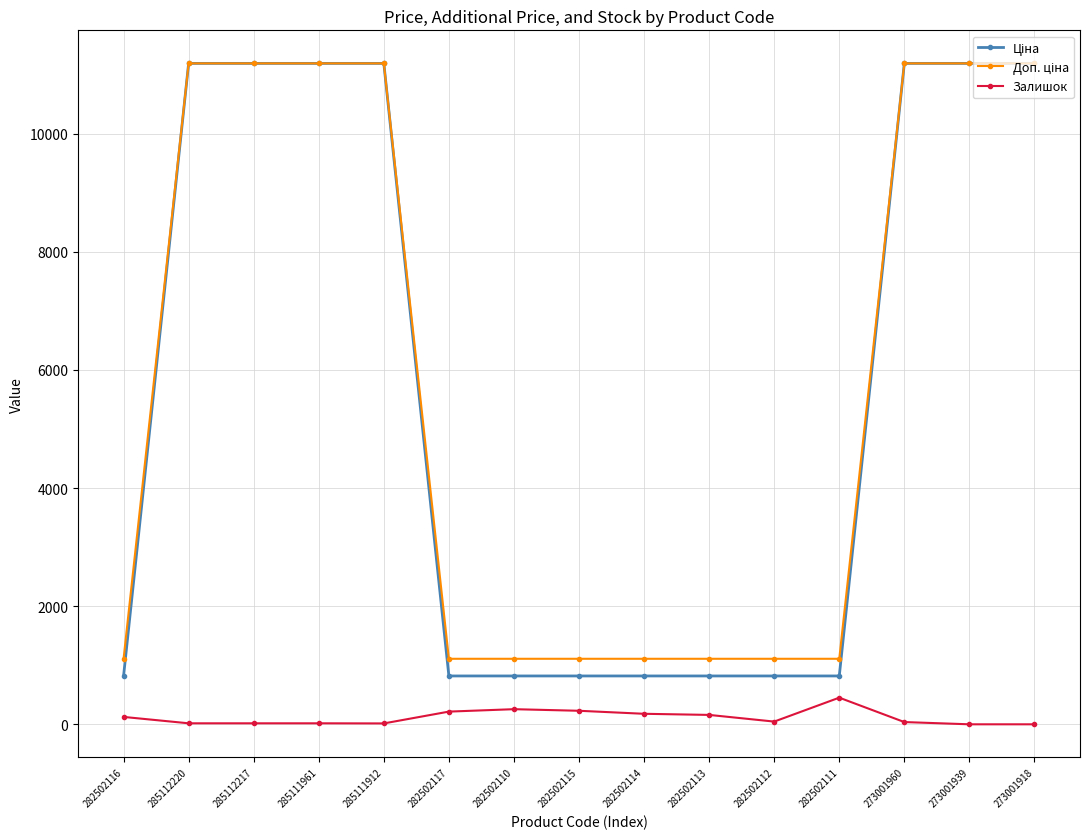

True or false: Залишок has more than 0 points higher than both neighbors.

True